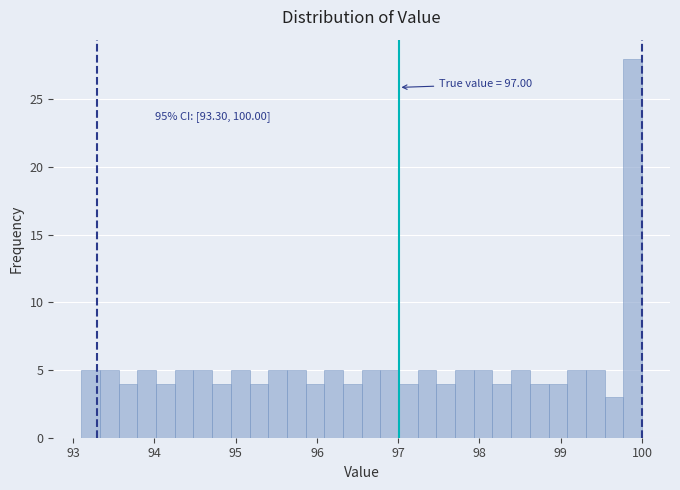

Around what value on the x-axis is the tallest bar? Give the approximate position of its centre, as read against the axis.

99.9